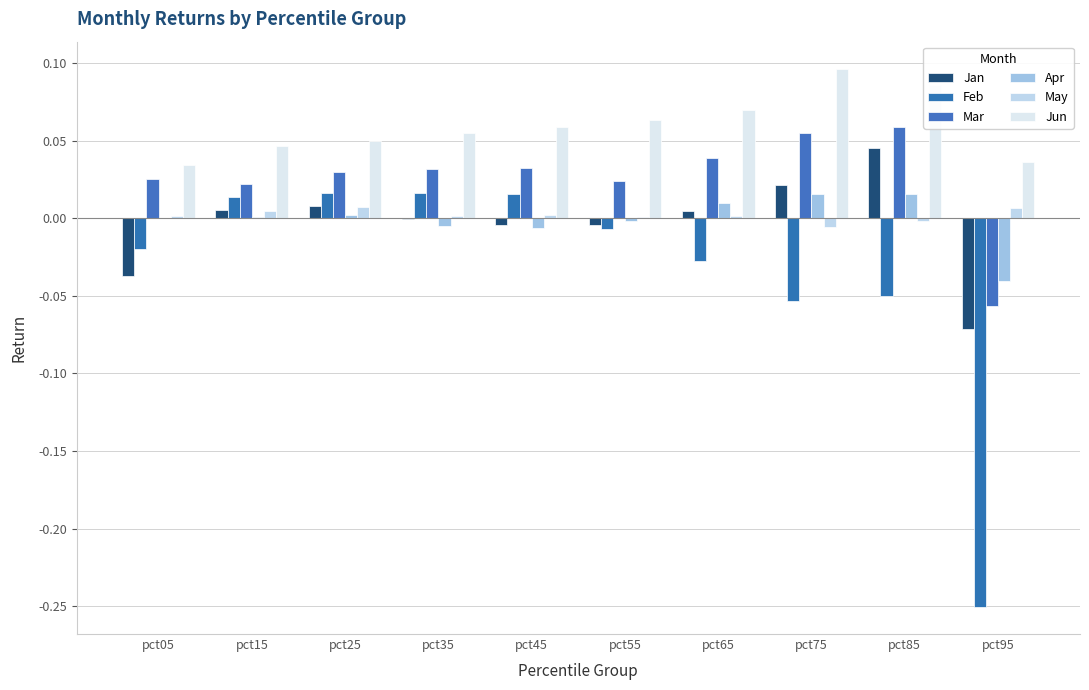

True or false: Mar has a value of 0.0 at pct05.

False